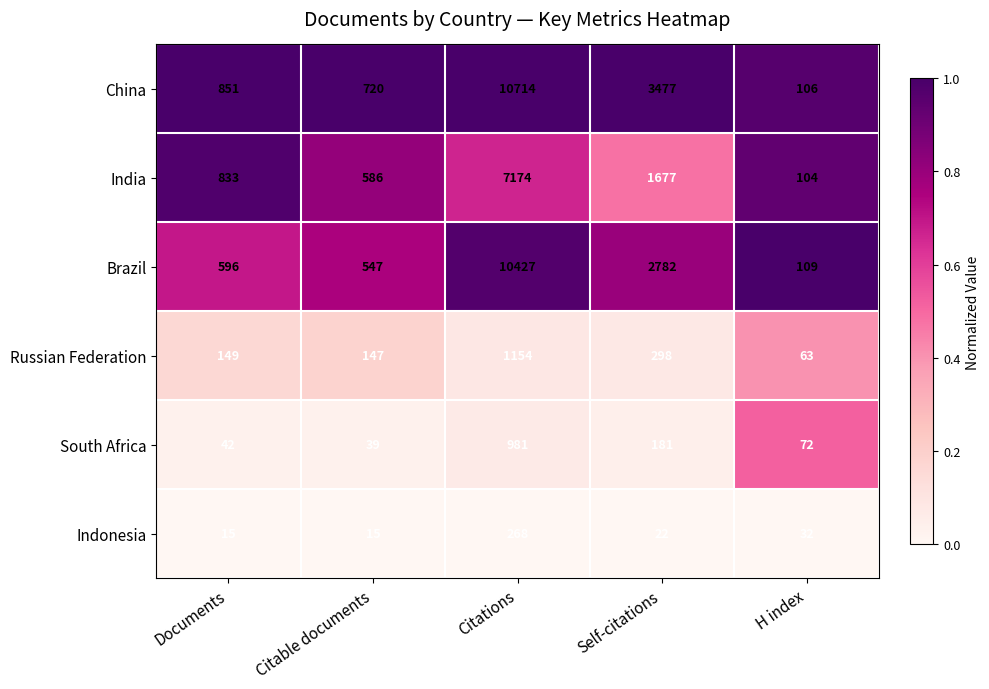

What is the total value across all series at Documents?

2486